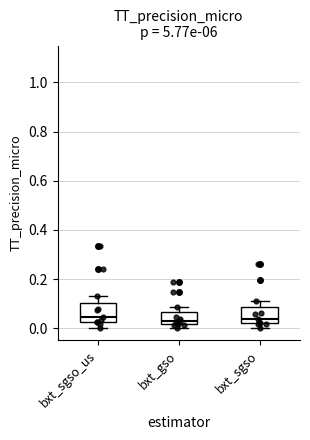

Reading left to right, transcribe this box plot: for each box, give where its median line is, the range the box spans, and where its two whiskers end, as read against the y-axis. The values are not printed on the chart, so give them approximately, as read against the axis.

bxt_sgso_us: median 0.04, box 0.02 to 0.10, whiskers 0.00 to 0.14
bxt_gso: median 0.02 (just above the box's lower edge), box 0.02 to 0.06, whiskers 0.00 to 0.08
bxt_sgso: median 0.04, box 0.02 to 0.08, whiskers 0.00 to 0.10